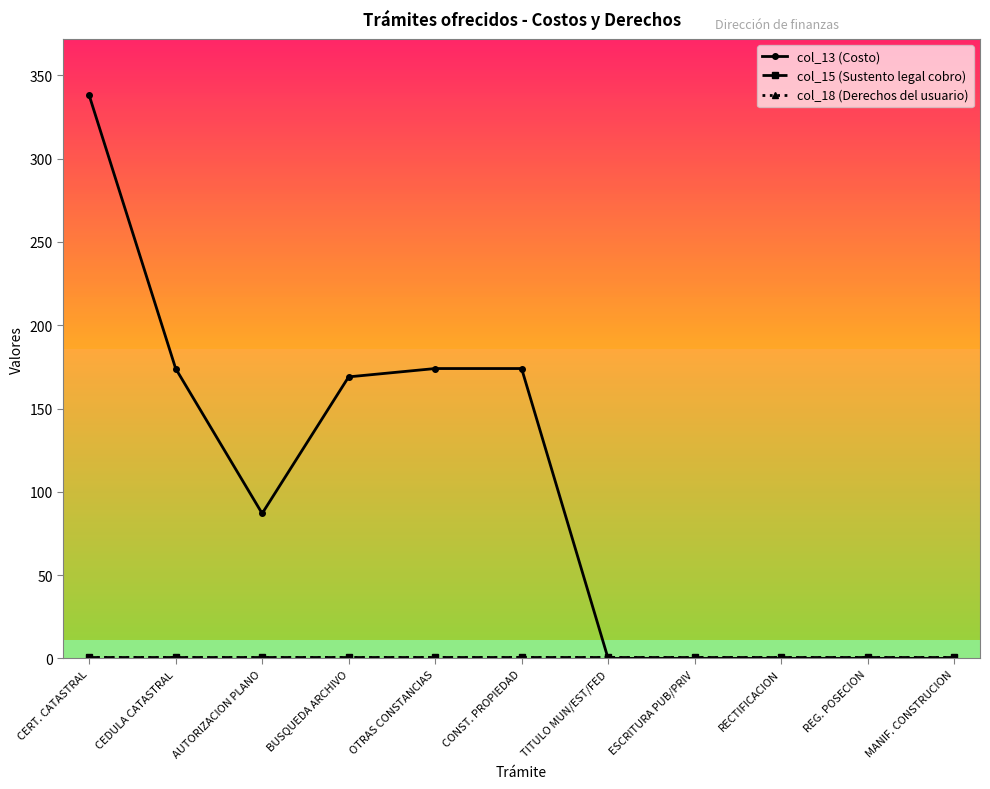

What is the label of the 9th point from the right?

AUTORIZACION PLANO